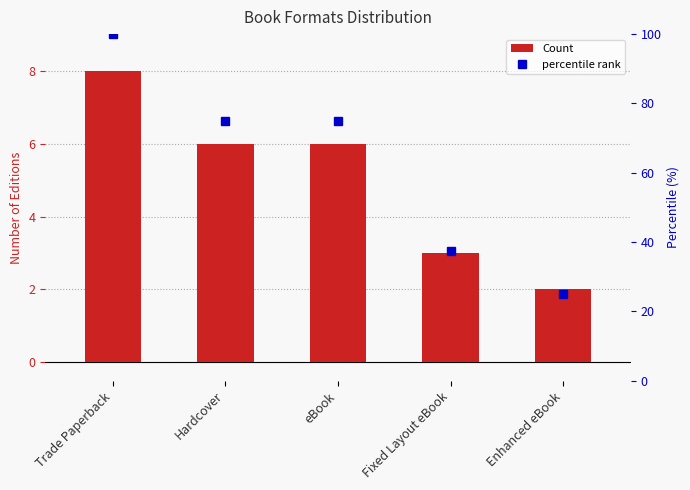

List the labels in order of Count value, smallest first.

Enhanced eBook, Fixed Layout eBook, Hardcover, eBook, Trade Paperback